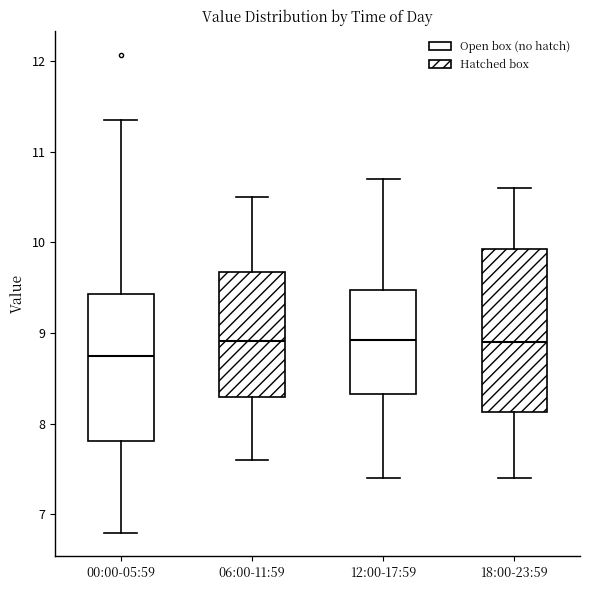

Which box's median line is the lowest?

00:00-05:59